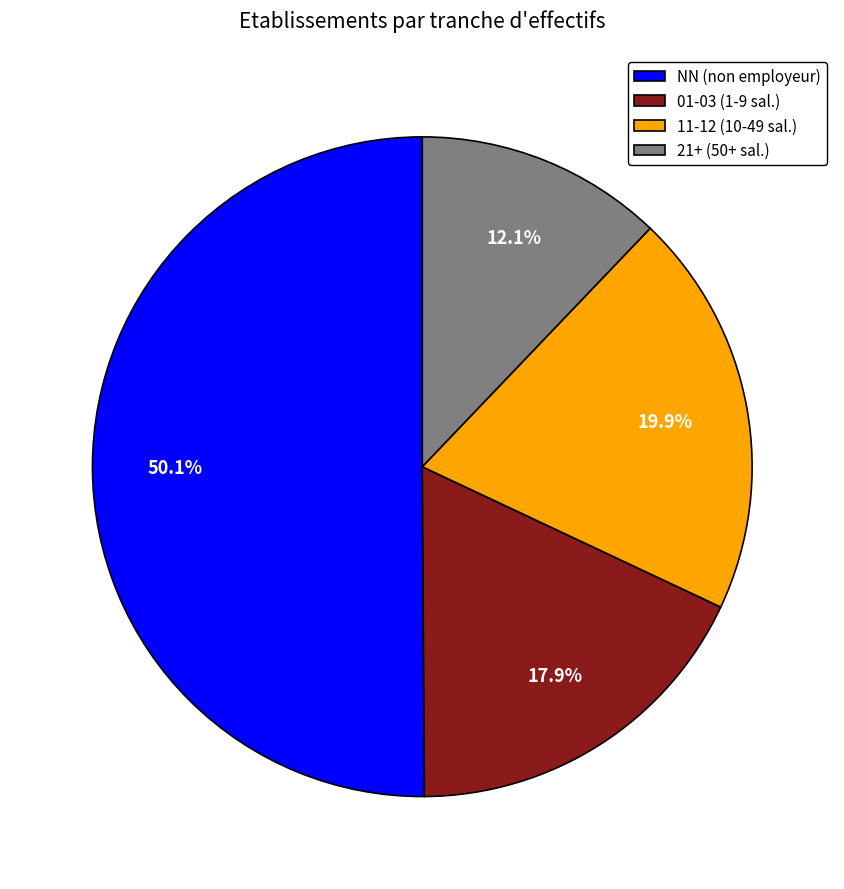

What portion of the pie excludes 11-12 (10-49 sal.)?

80.1%